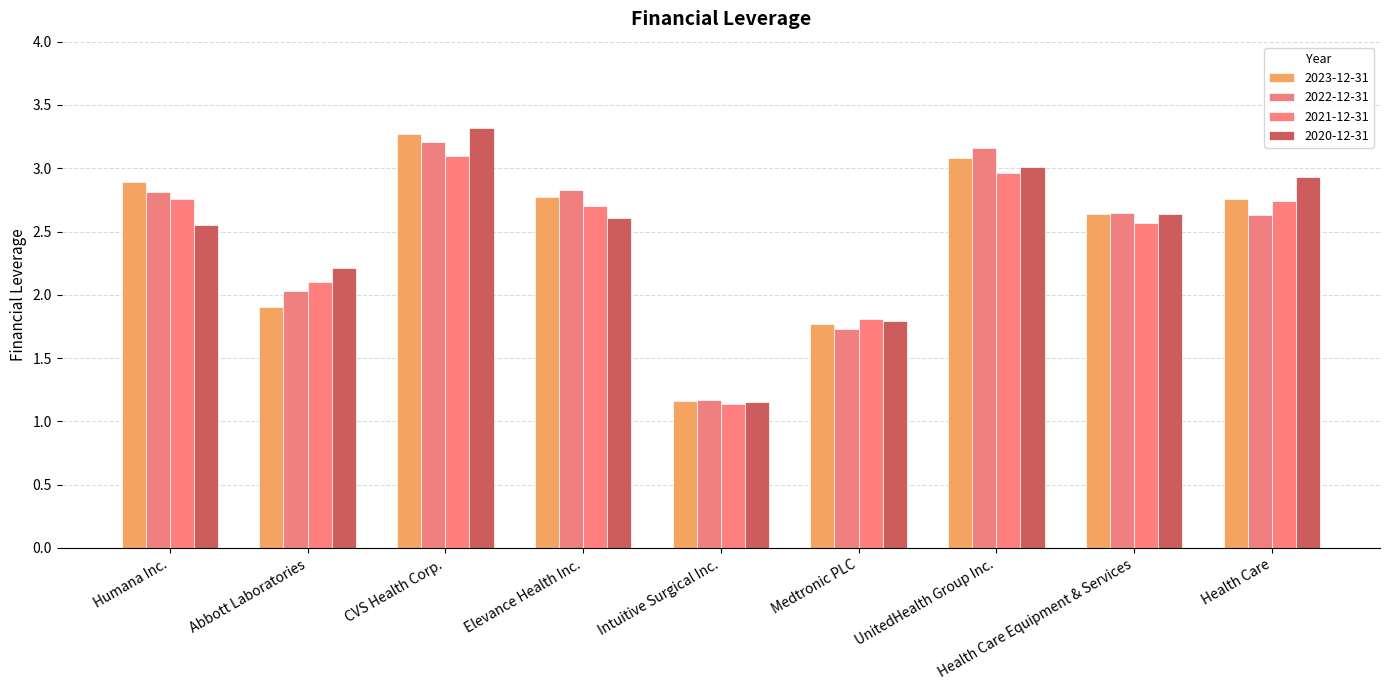

Rank the categories by 2020-12-31 value from highest to lowest.

CVS Health Corp., UnitedHealth Group Inc., Health Care, Health Care Equipment & Services, Elevance Health Inc., Humana Inc., Abbott Laboratories, Medtronic PLC, Intuitive Surgical Inc.